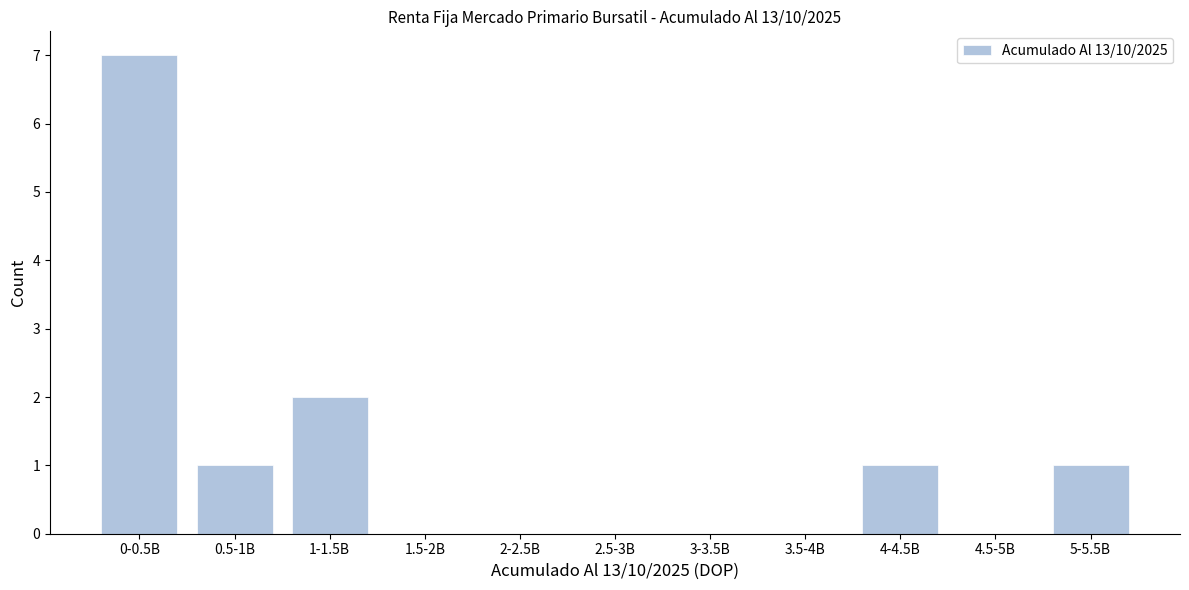

Reading right to left, what are all the values shown in this chart?

5-5.5B=1	4.5-5B=0	4-4.5B=1	3.5-4B=0	3-3.5B=0	2.5-3B=0	2-2.5B=0	1.5-2B=0	1-1.5B=2	0.5-1B=1	0-0.5B=7